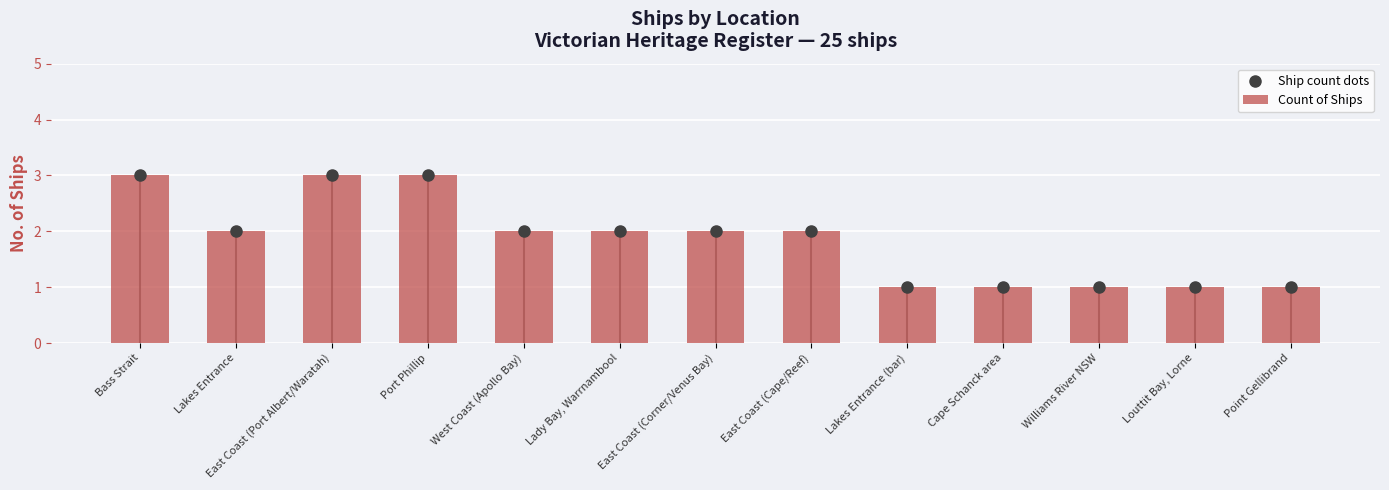

How many groups of bars are there?

13